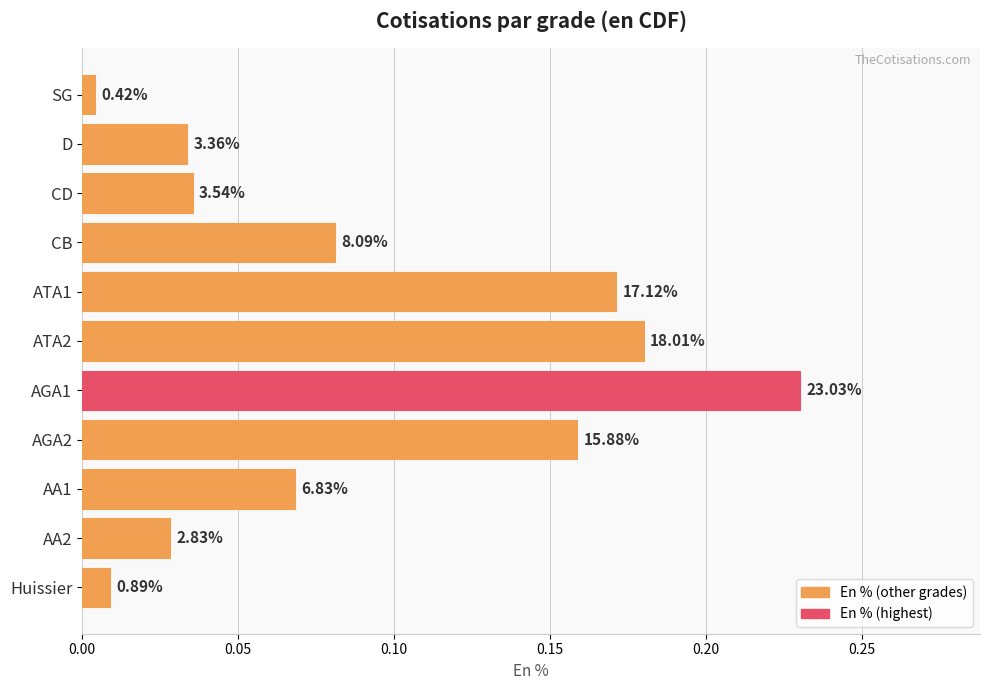

Are the bars grouped side by side (vs. stacked)?

No